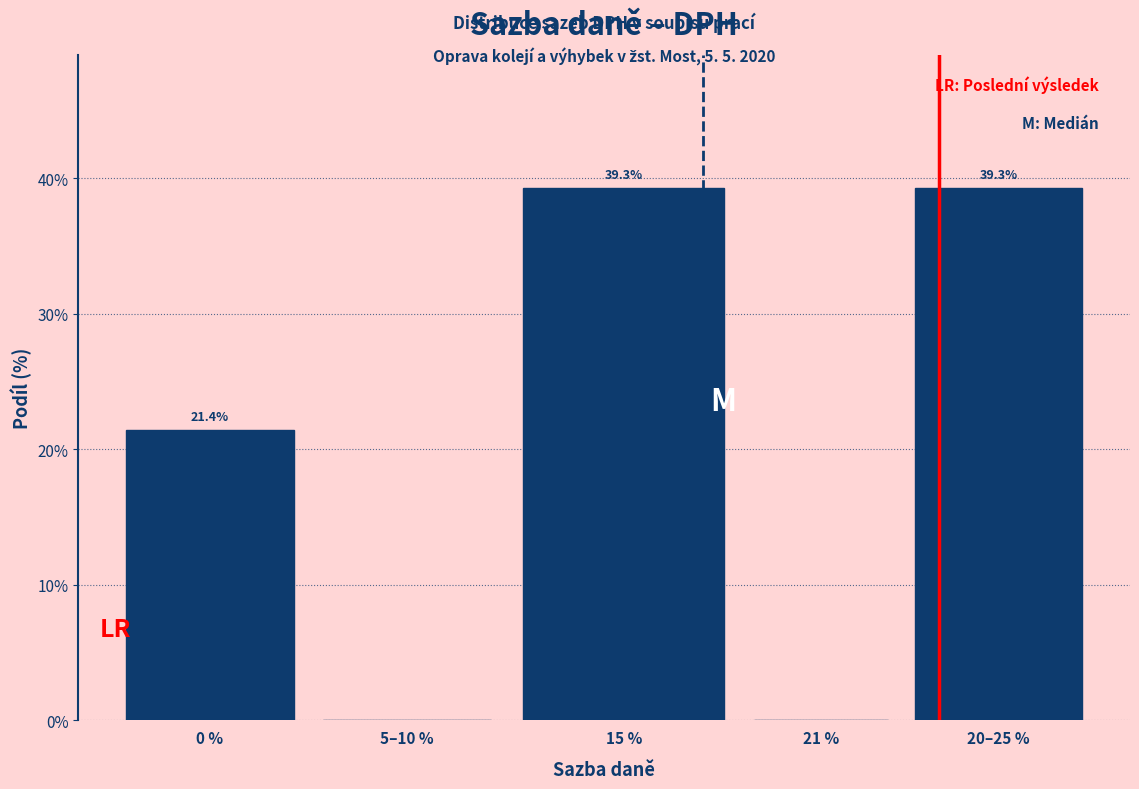

Reading left to right, list all the values displayed in this chart.

0 %=21.4	5–10 %=0.0	15 %=39.3	21 %=0.0	20–25 %=39.3